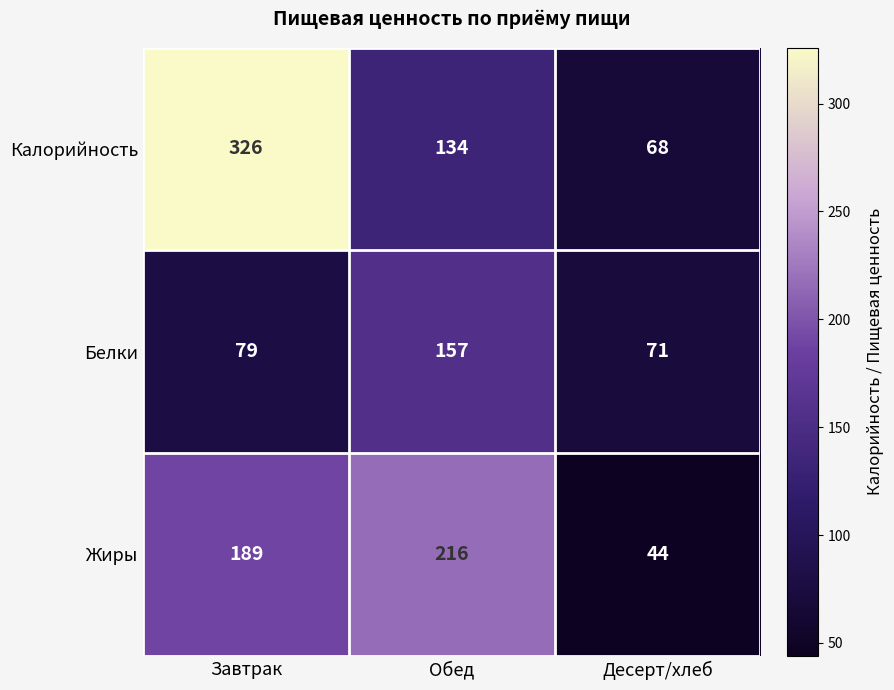

What is the sum of the Жиры values at Завтрак and Обед?

405